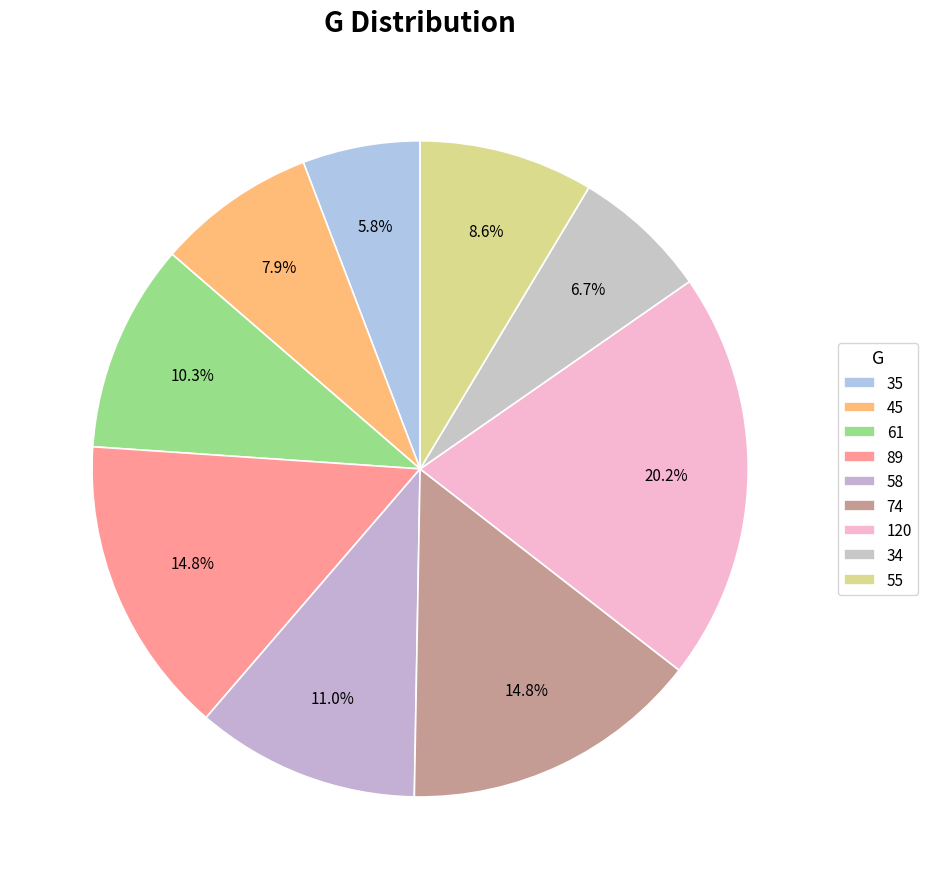

Count the number of slices in the pie.

9